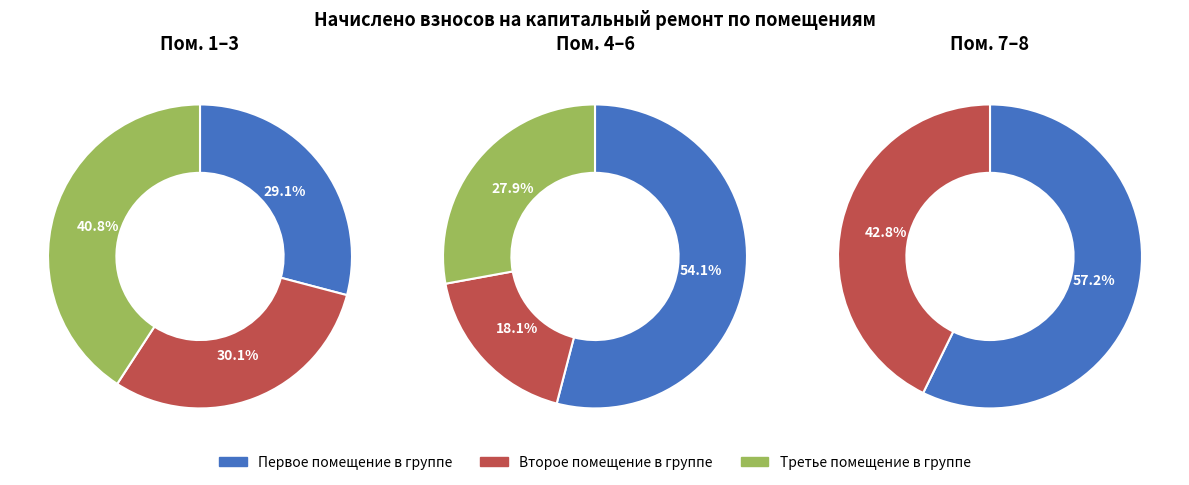

Between 2 and 4, which is larger?

4